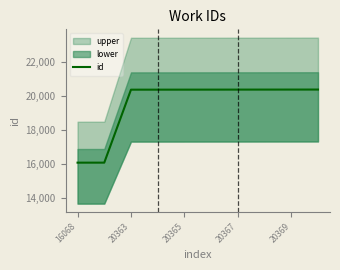

How many lines are shown in the chart?

1